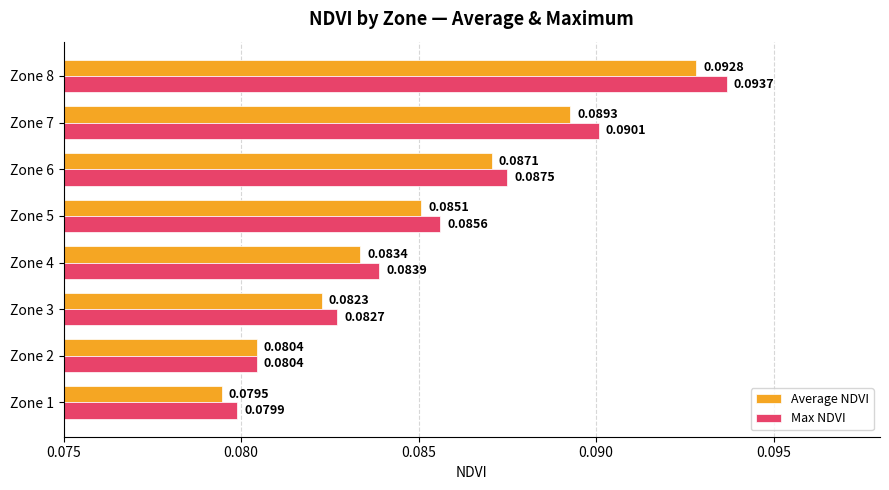

At which category is the sum across all series the highest?

Zone 8